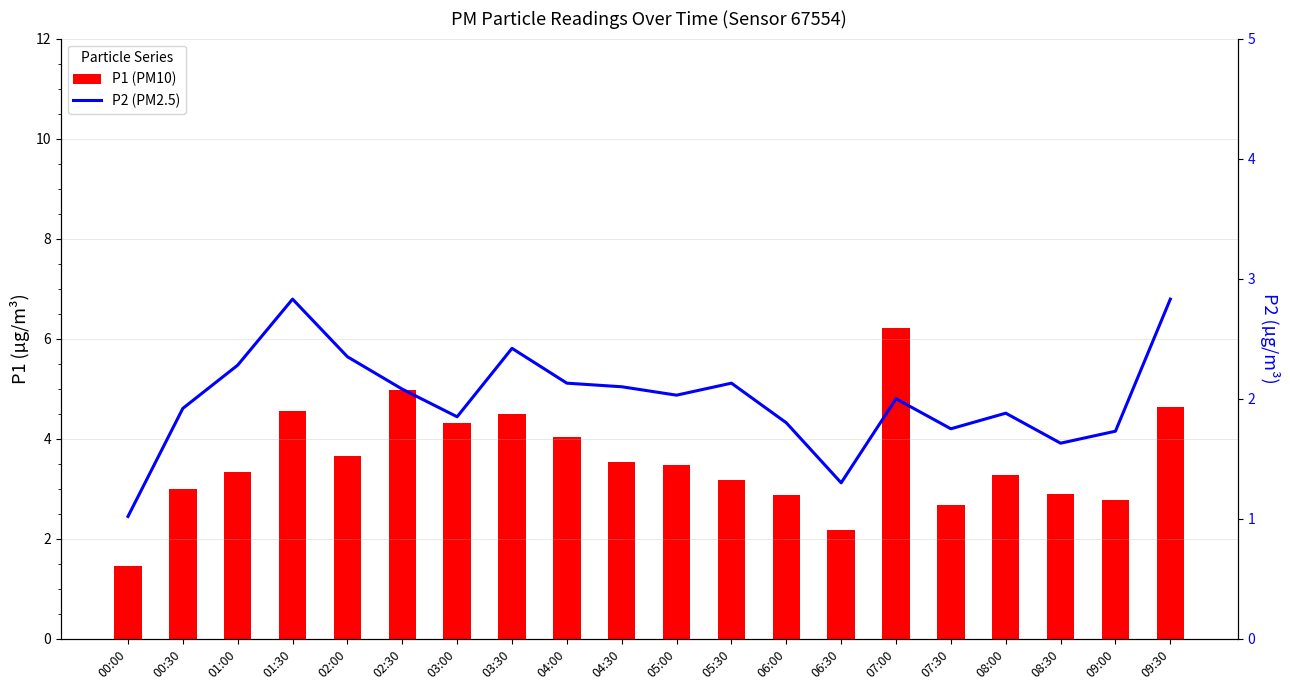

What is the difference between the maximum and second lowest values in the P2 (PM2.5) series?

1.5